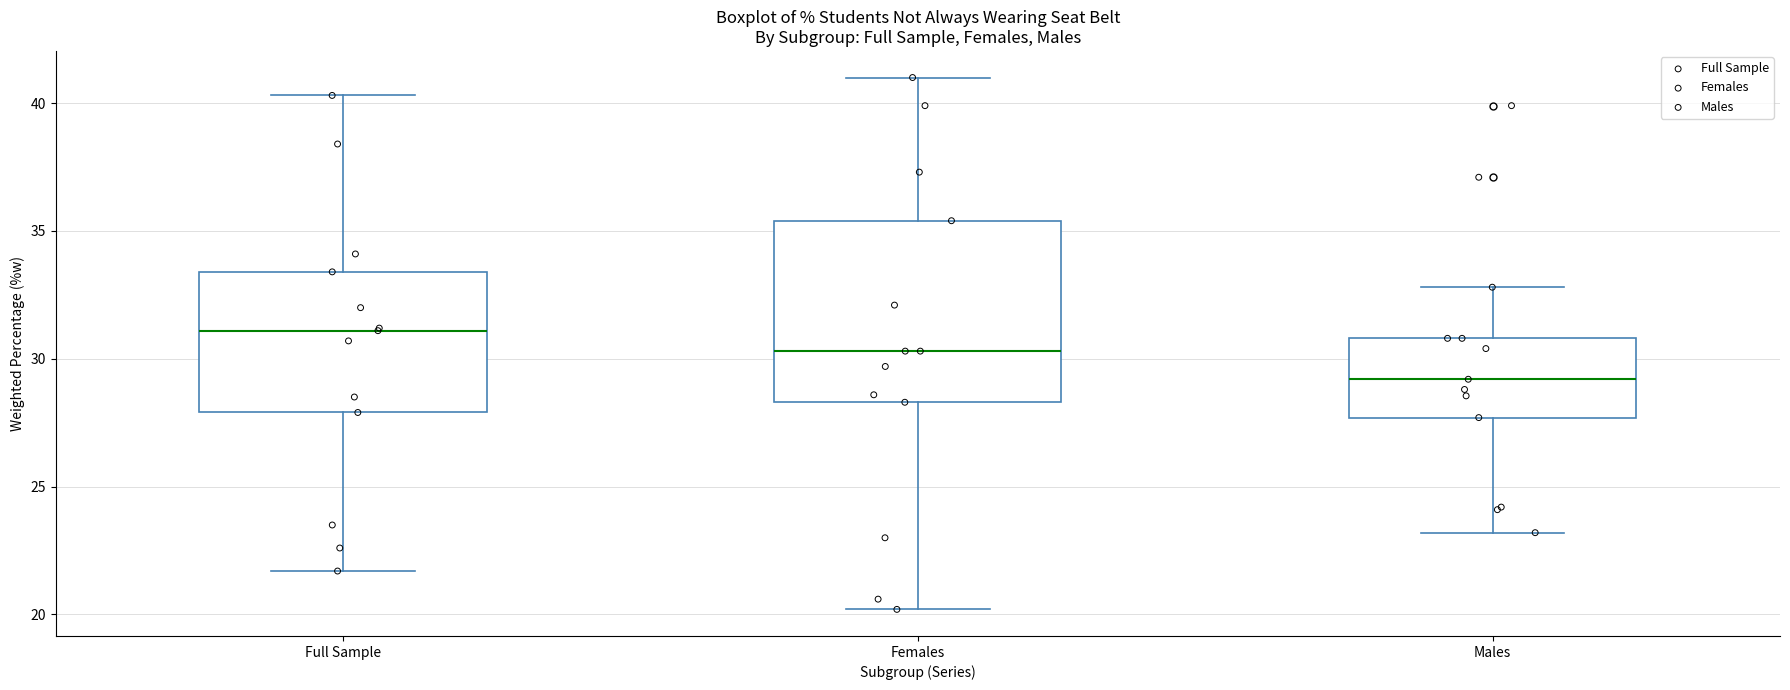

Where does the median line of the box for Females sit on the y-axis? The values are not printed on the chart, so give them approximately, as read against the axis.

30.5